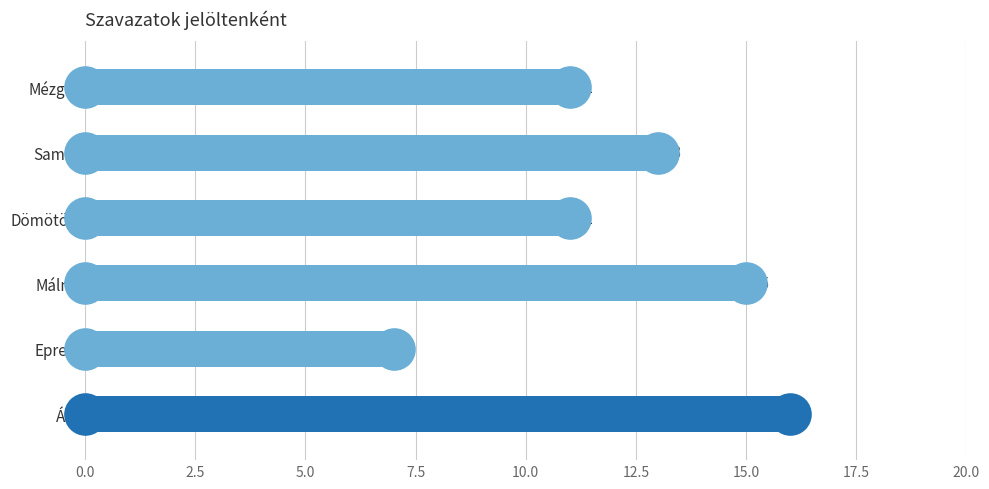

What is the ratio of the value at Málni to the value at Samu?

1.2